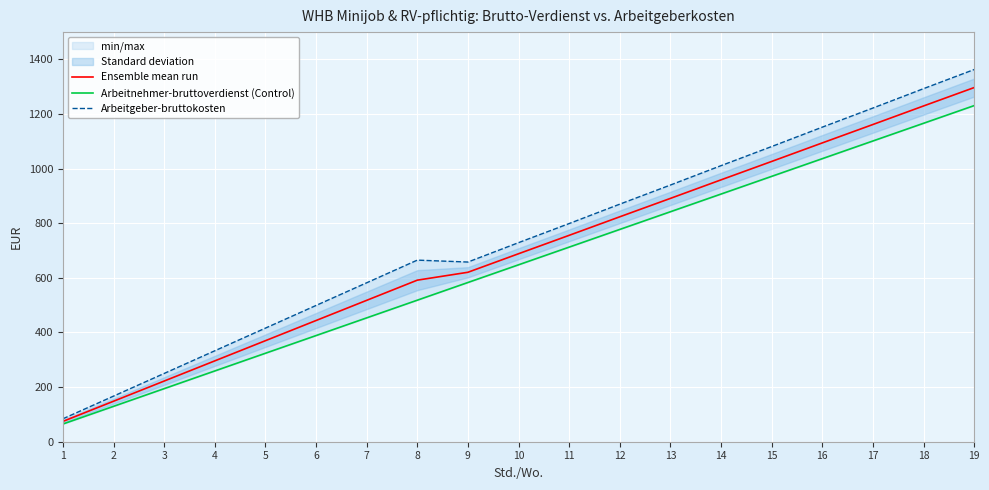

Rank the series by their average value, from lowest to highest.

Arbeitnehmer-bruttoverdienst (Control), Ensemble mean run, Arbeitgeber-bruttokosten